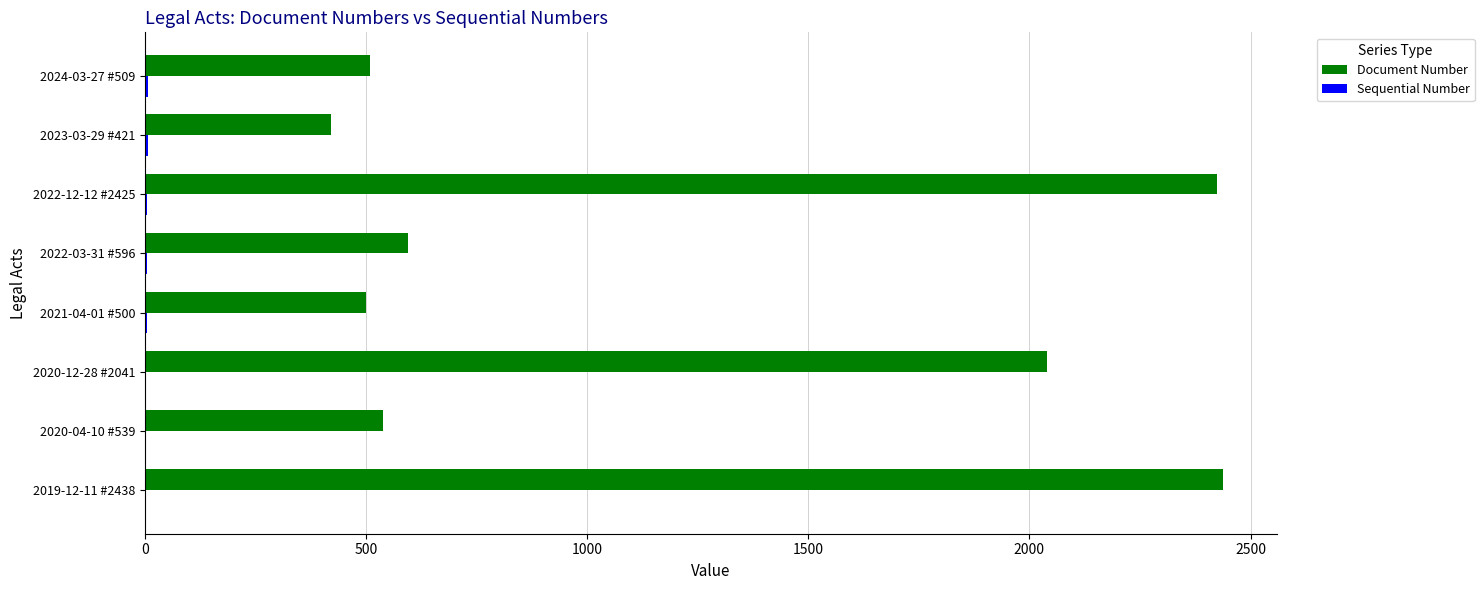

The value of Document Number at 2021-04-01 #500 is 871. True or false?

False